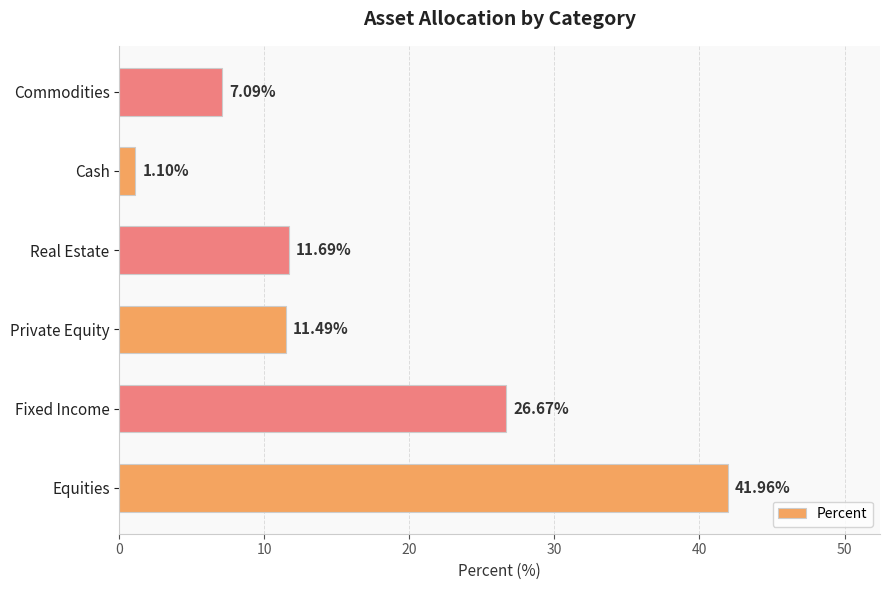

Rank the categories by value from lowest to highest.

Cash, Commodities, Private Equity, Real Estate, Fixed Income, Equities